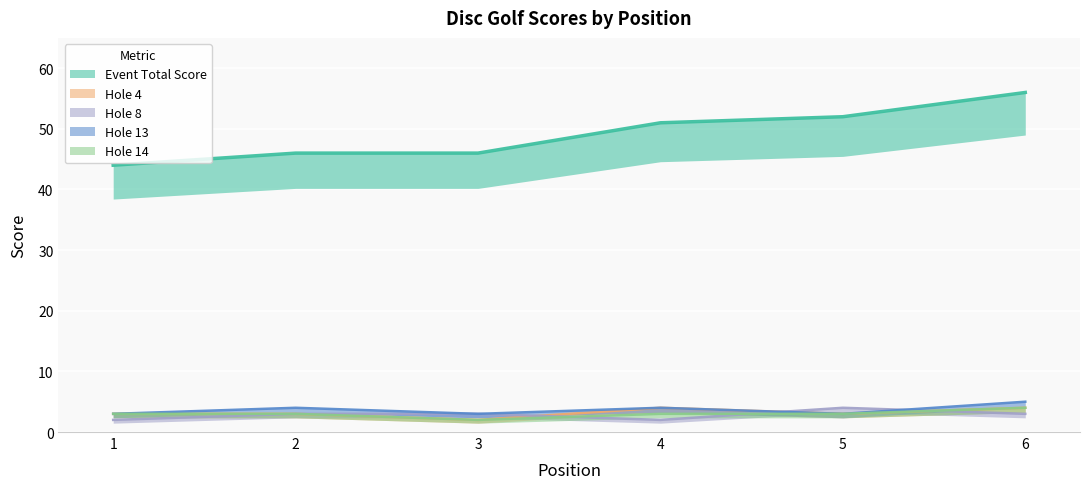

Between 2 and 4, which is larger?

4